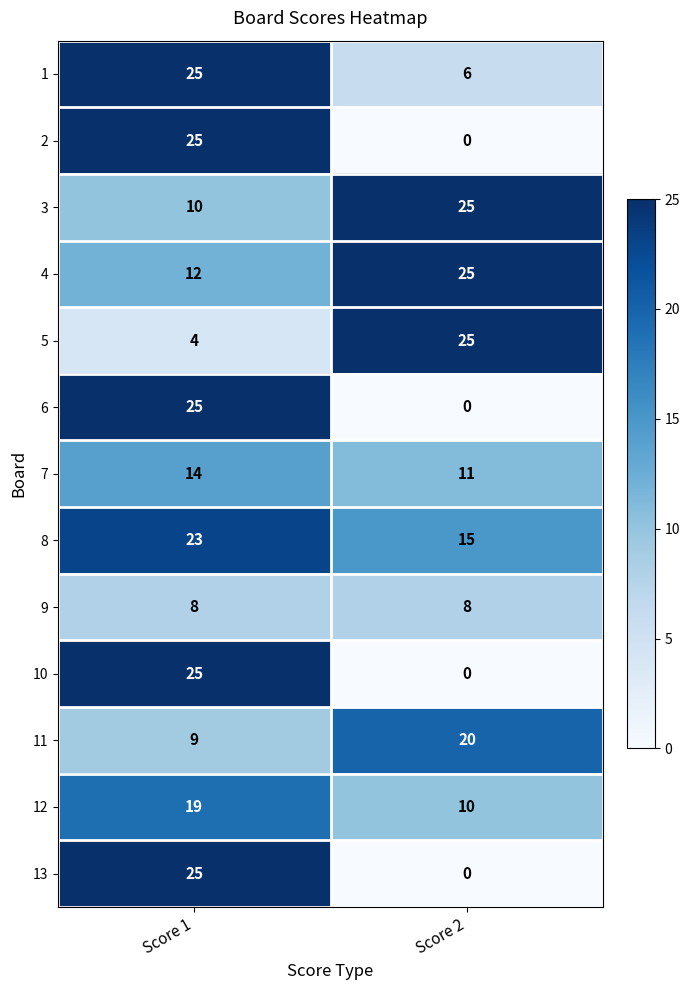

List the labels in order of 13 value, smallest first.

Score 2, Score 1